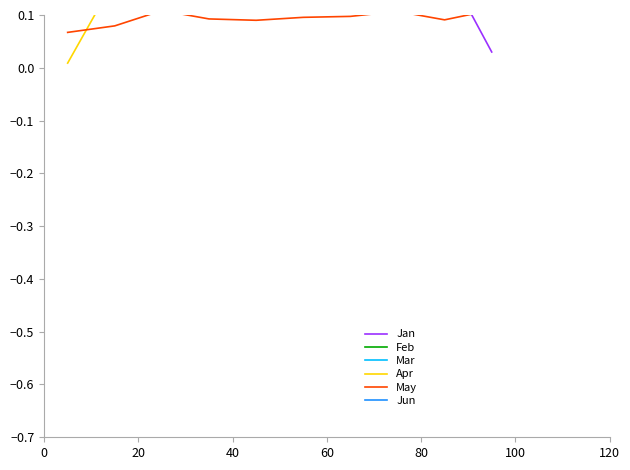

How many Feb values are between 0 and 1?

10